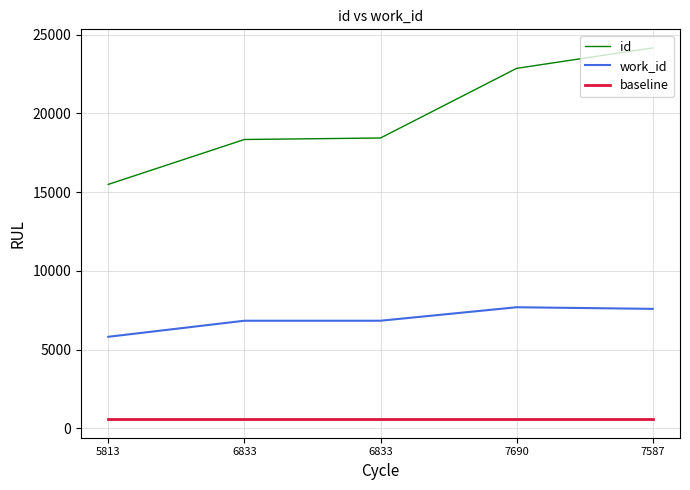

True or false: baseline and id intersect in this chart.

False